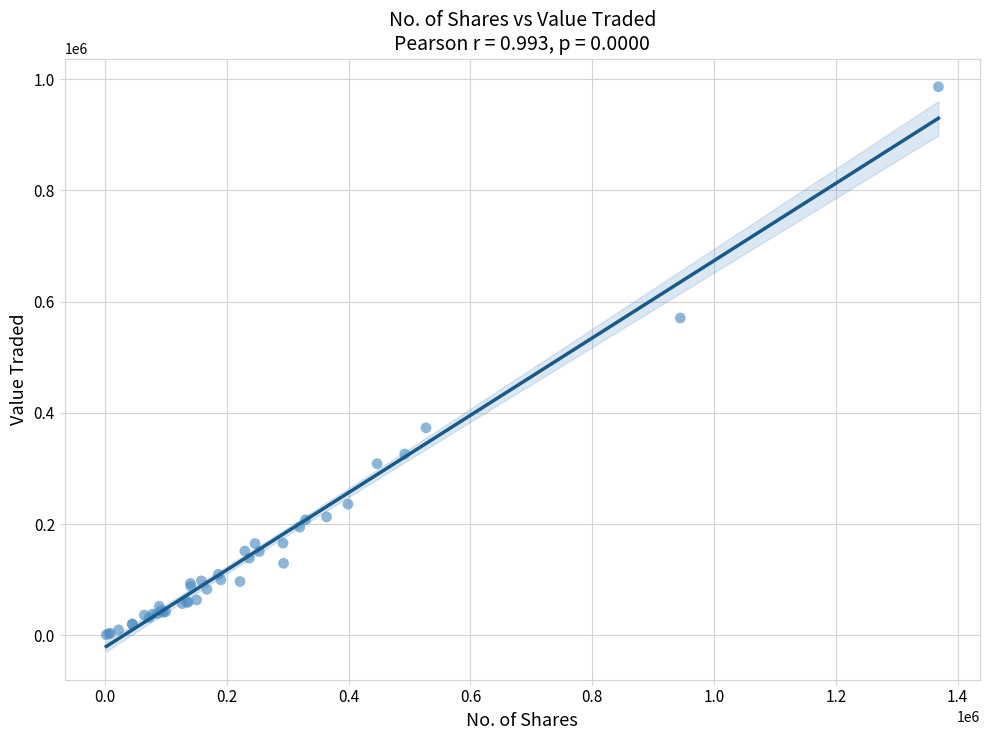

What Y value in the scatter plot is closest to 493499?

570352